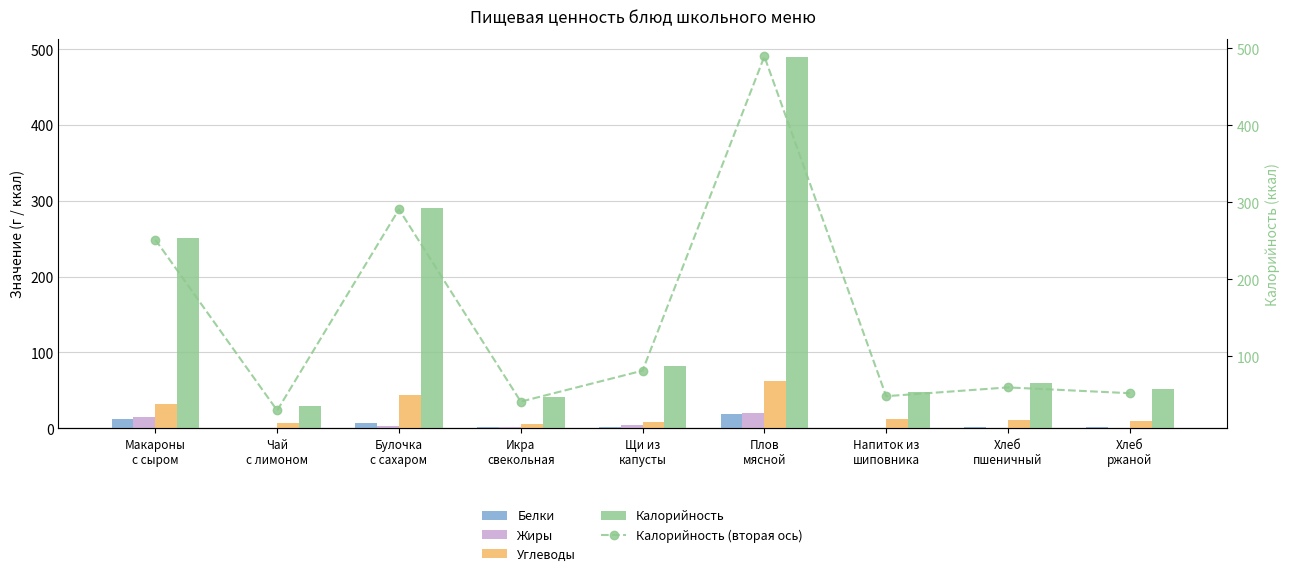

What position from the right is Щи из
капусты?

5